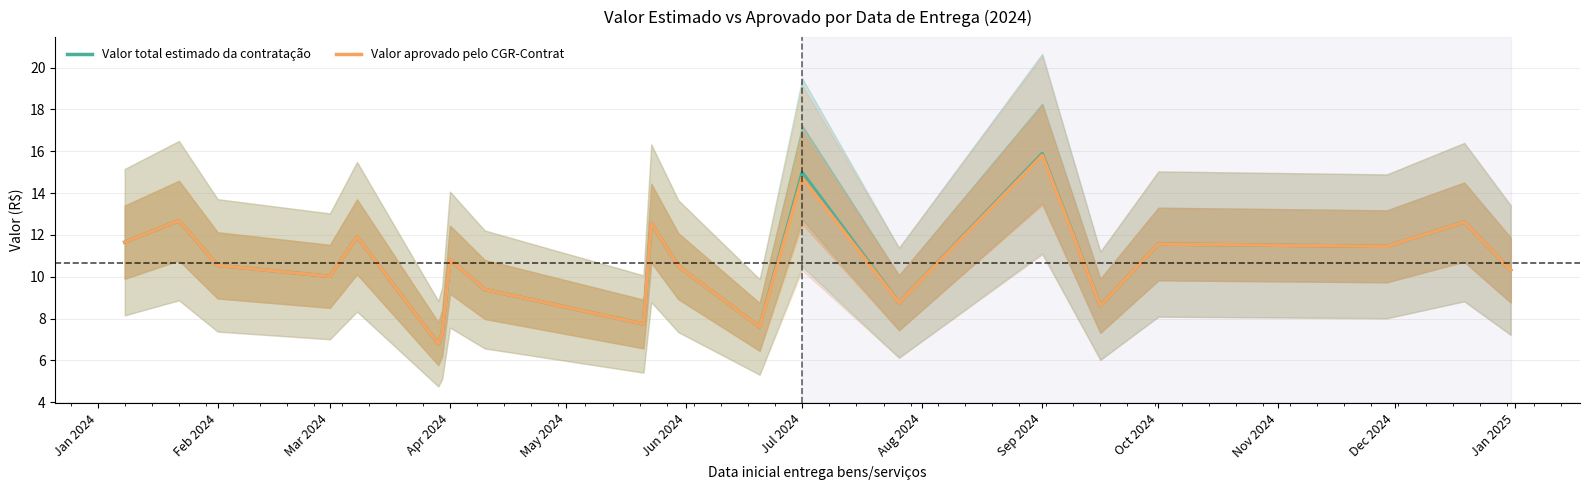

Rank the series by their maximum value, from lowest to highest.

Valor aprovado pelo CGR-Contrat, Valor total estimado da contratação